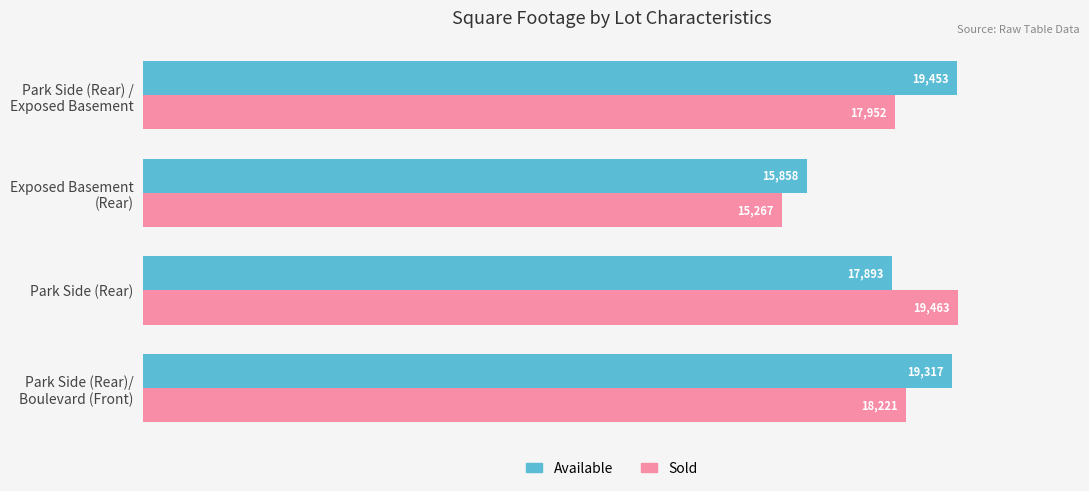

What is the average value of the Sold series?

17726